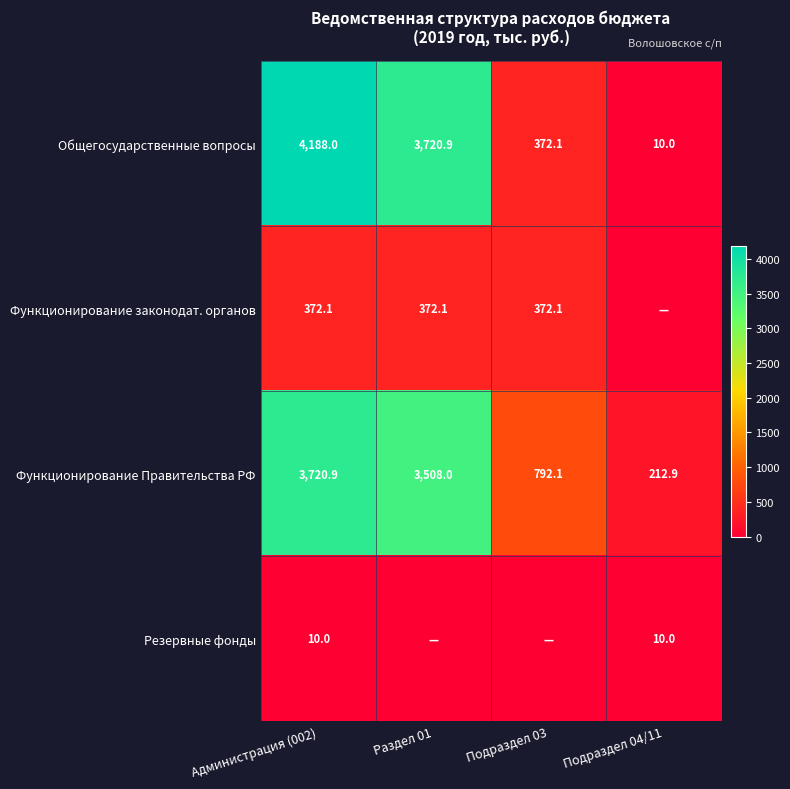

Which category has the lowest value across all series?

Подраздел 04/11